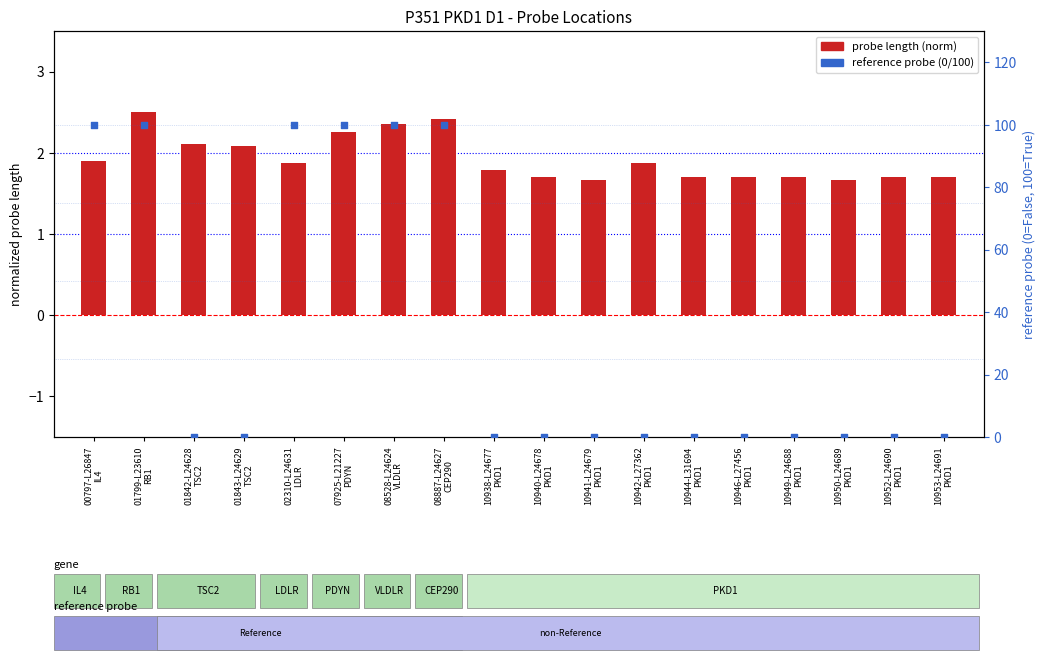

At how many categories does at least one series exceed 97?

6